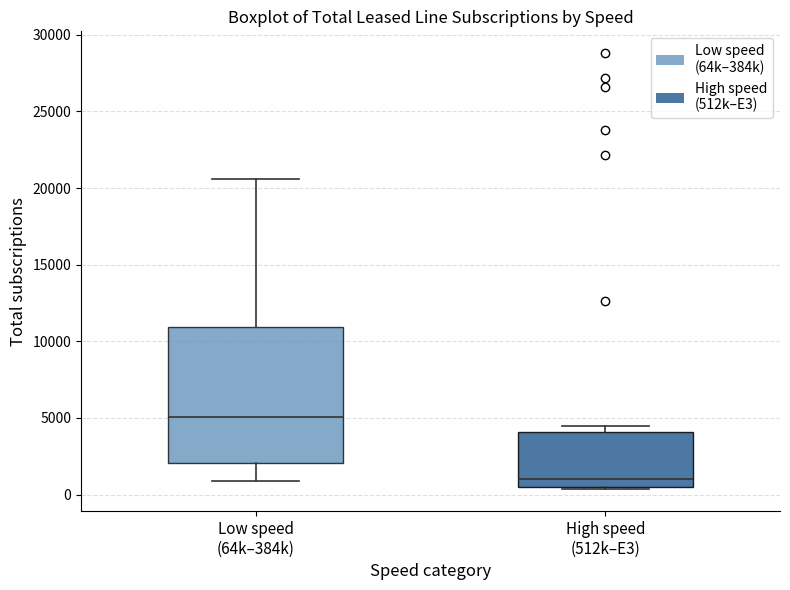

Which box's median line is the highest?

Low speed (64k–384k)